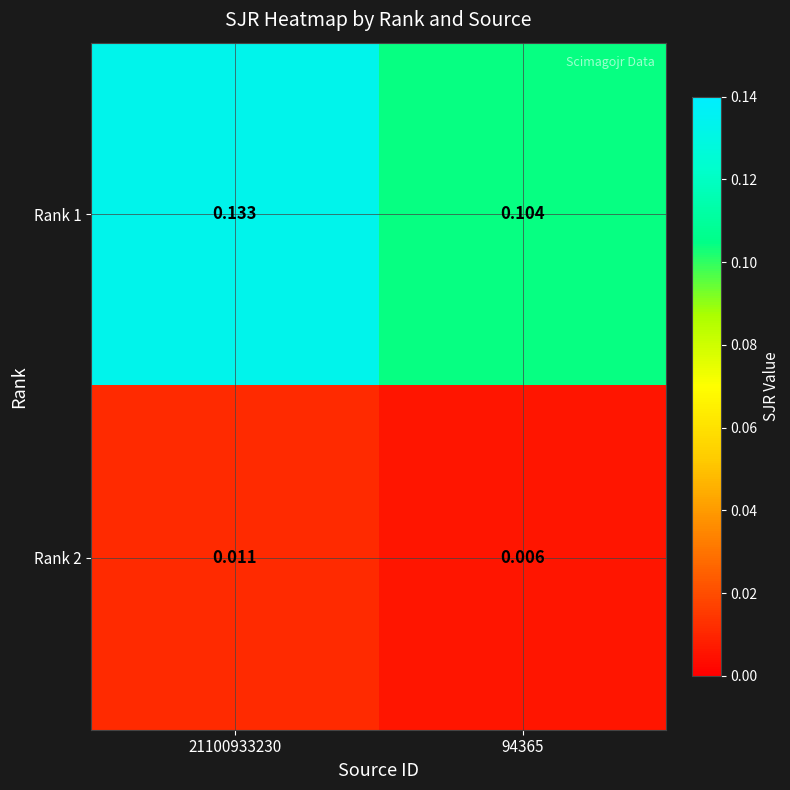

Rank the series by their average value, from lowest to highest.

Rank 2, Rank 1